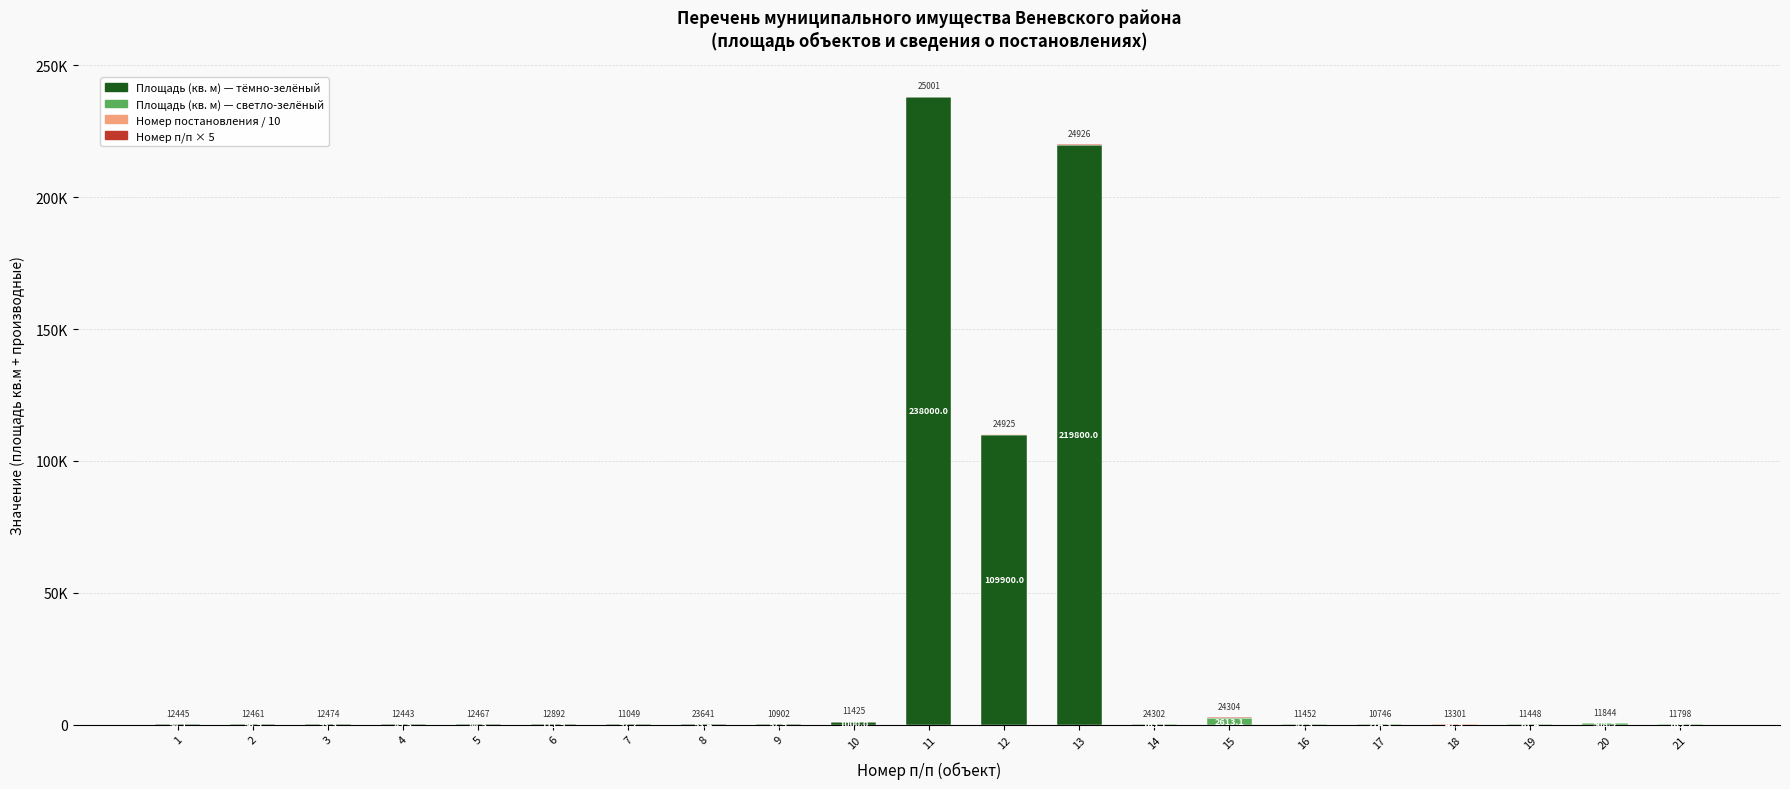

The Номер п/п × 5 series shows 5.0 at 1. True or false?

True